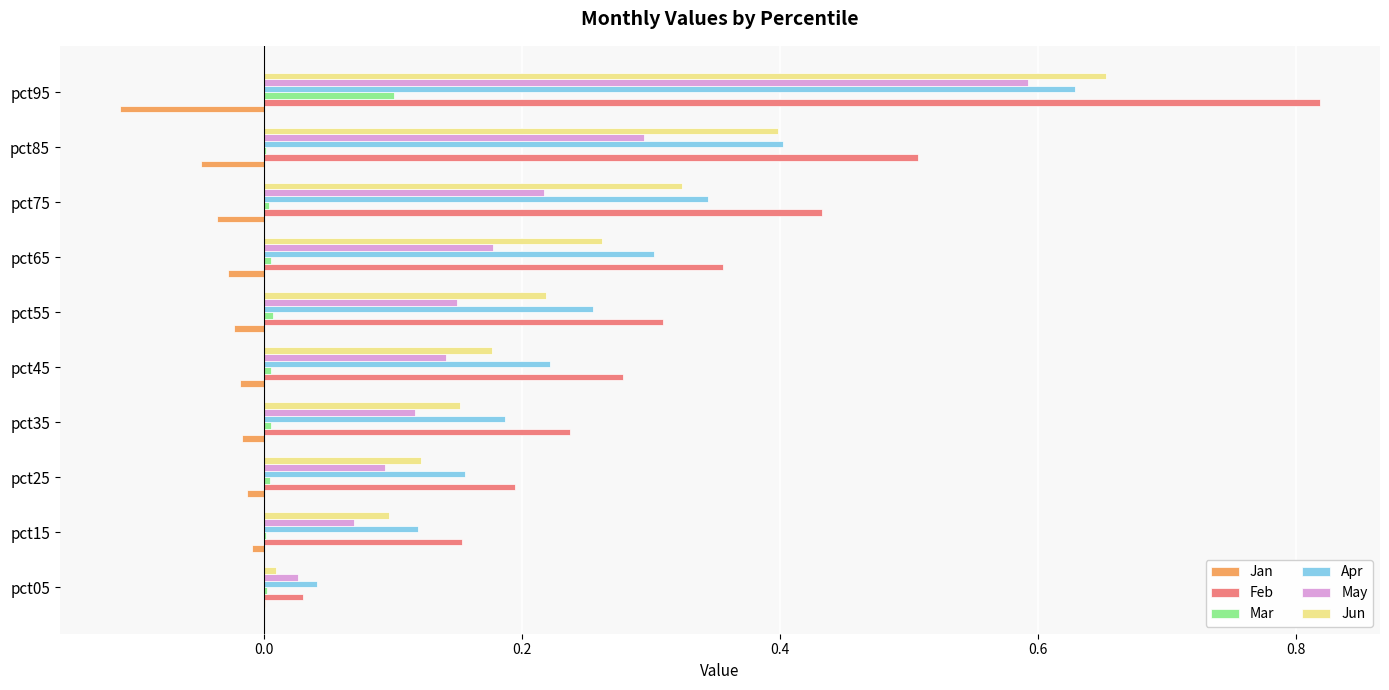

At which category does the chart reach its peak across all series?

pct95